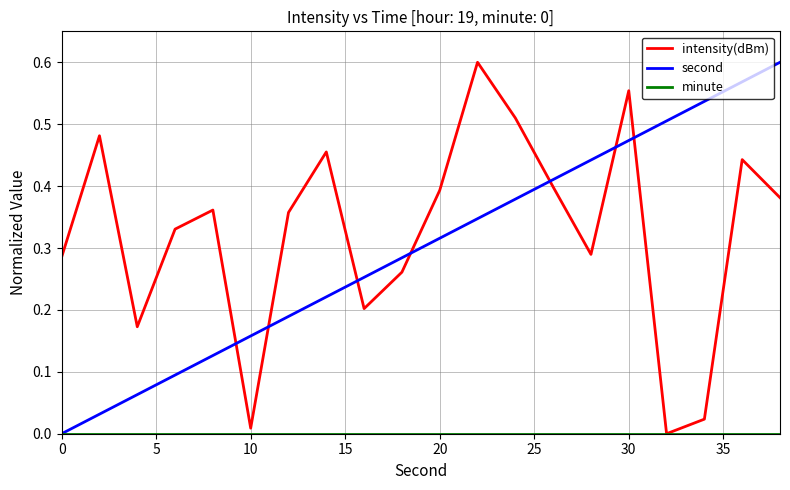

Does the chart have visible grid lines?

Yes